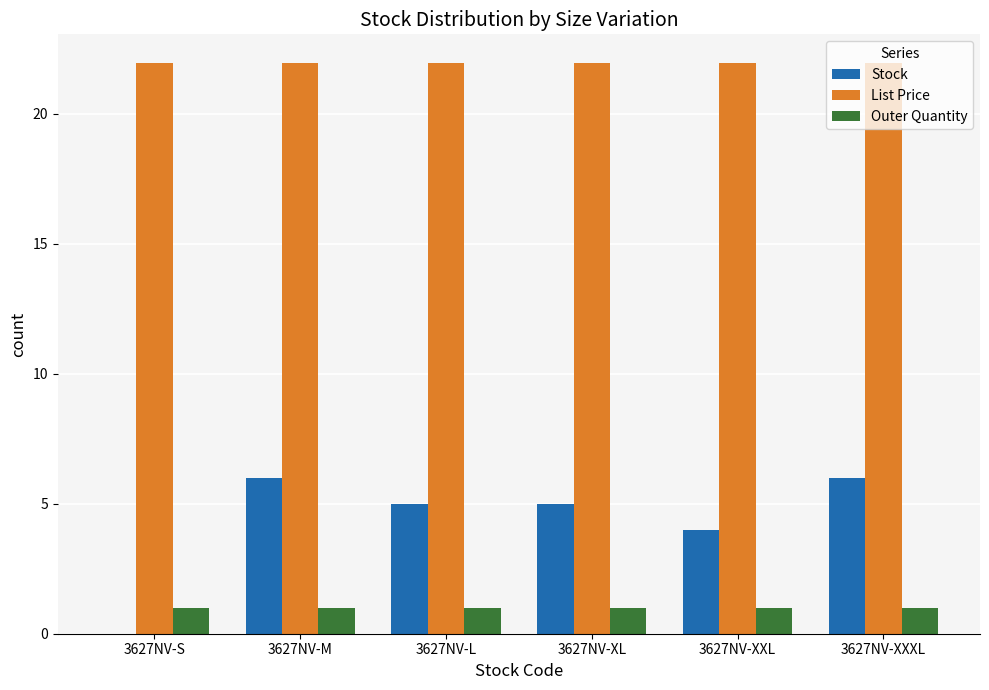

Are the bars grouped side by side (vs. stacked)?

Yes